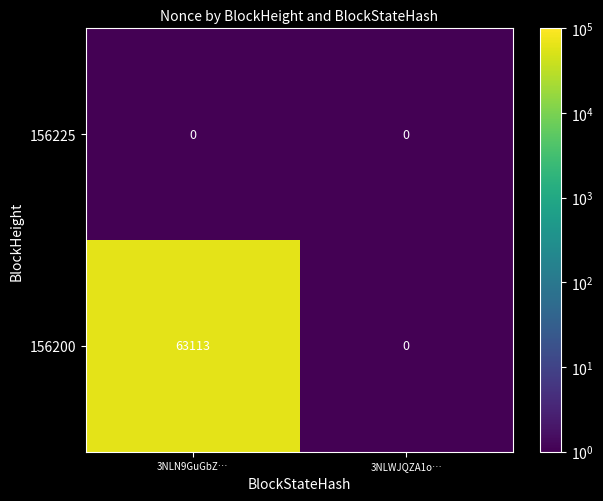

What is the greatest value displayed?

63113